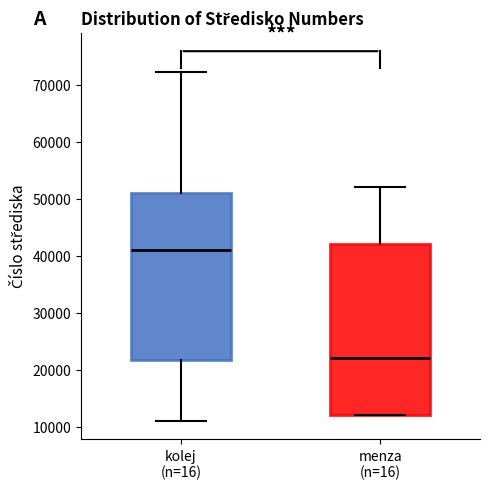

Which box's median line is the lowest?

menza (n=16)